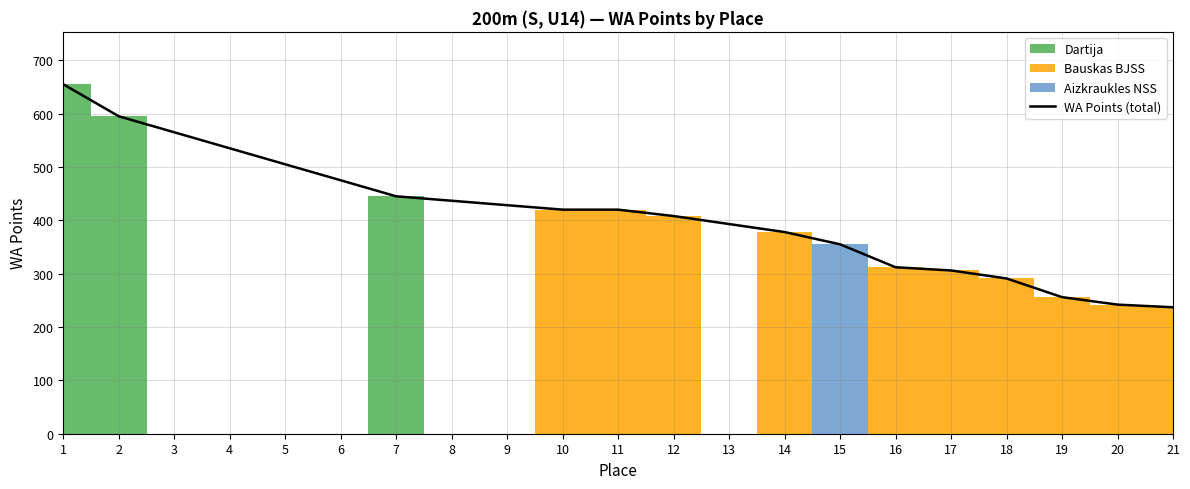

How many lines are shown in the chart?

1